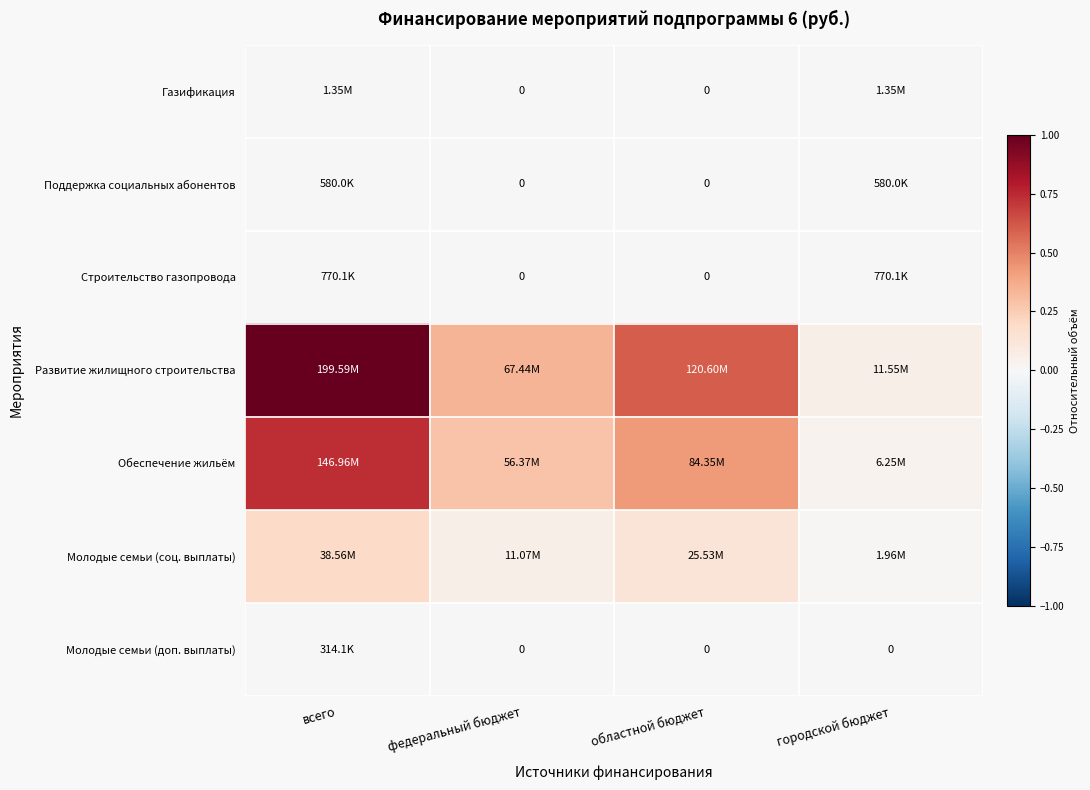

Which series has the widest spread of values?

Развитие жилищного строительства